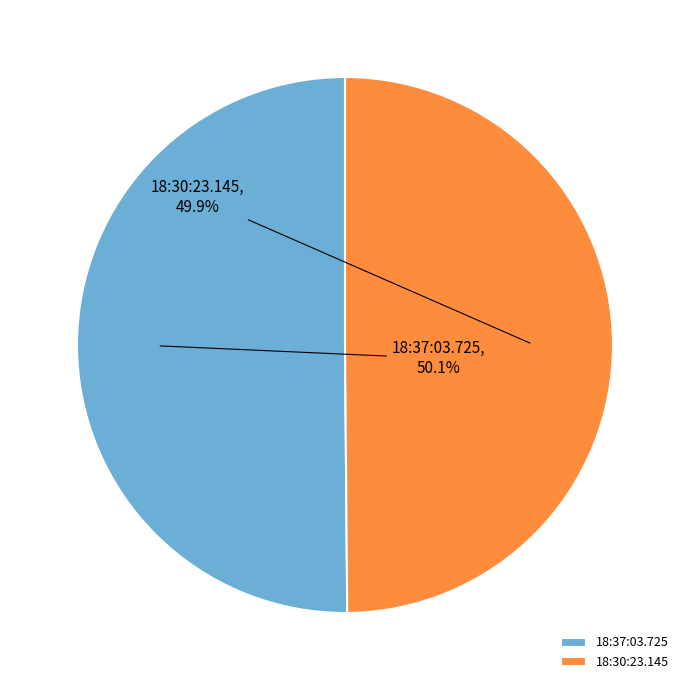

How many slices are in this pie chart?

2